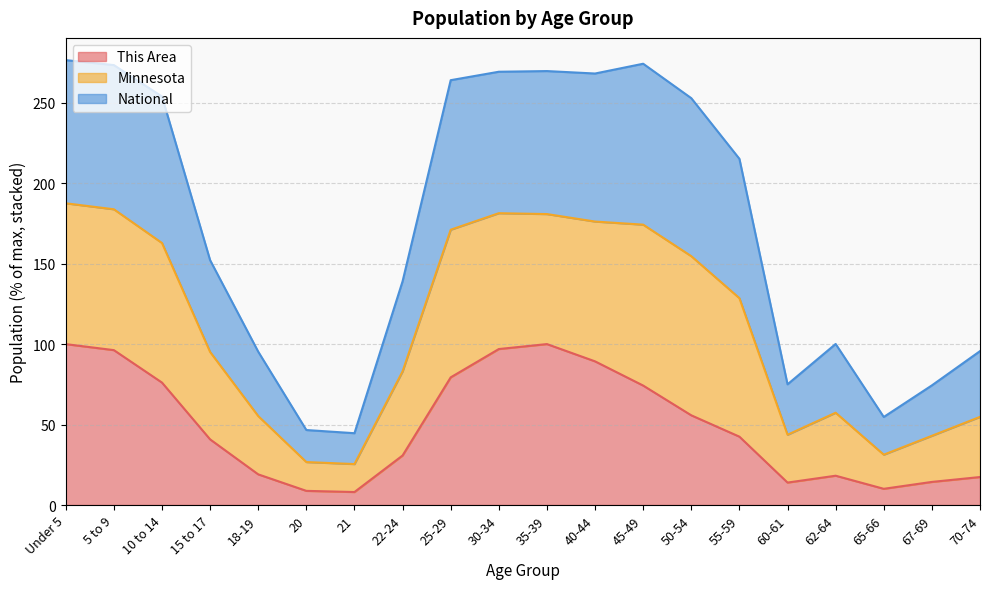

What is the total value across all series at 5 to 9?

273.4